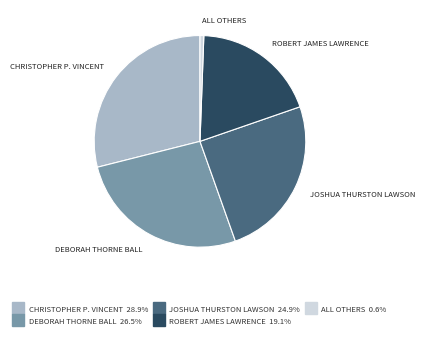

How many slices are in this pie chart?

5